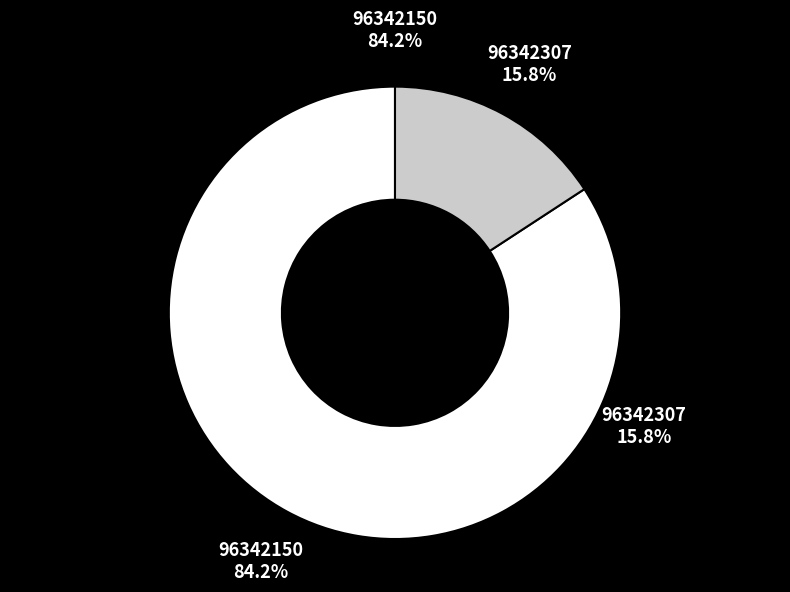

To the nearest percent, what portion does 96342150 represent?

84%